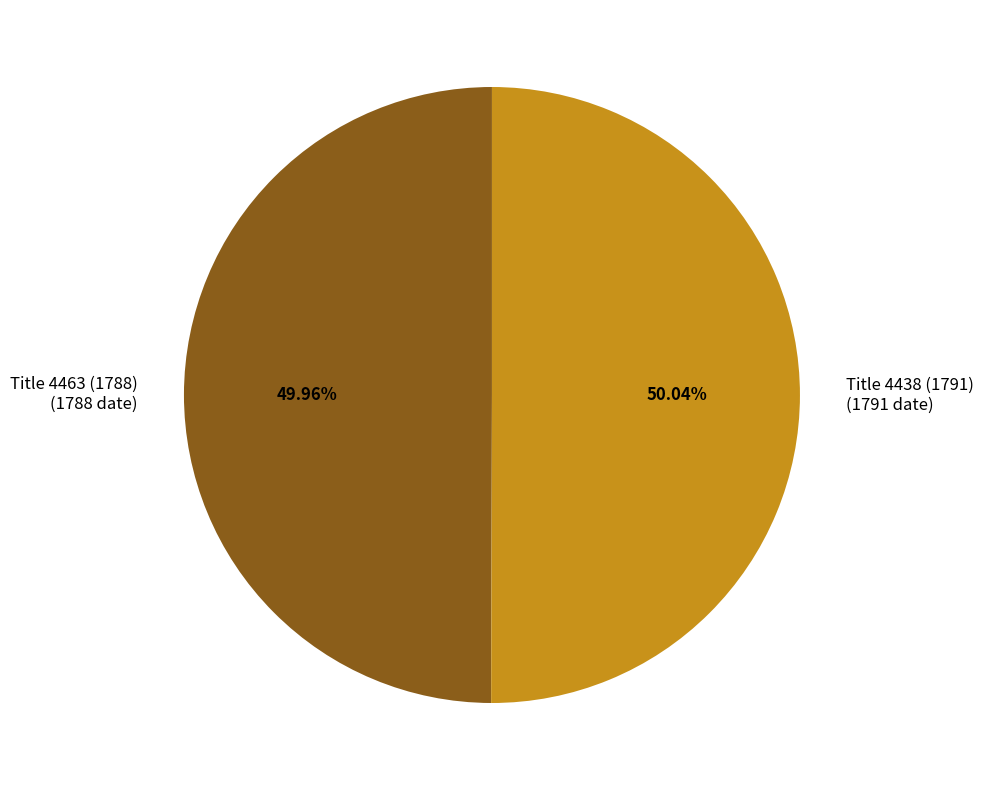

Is there any slice that represents more than half of the pie?

Yes